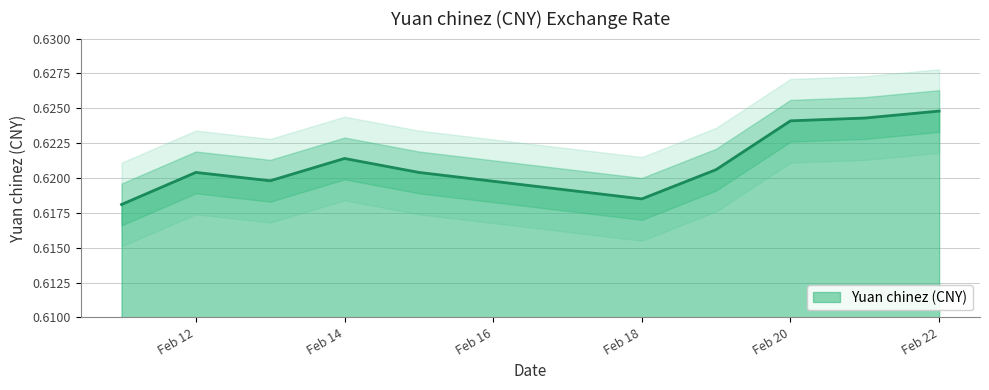

The chart shows a value of 0.6 at 2019-02-21. True or false?

True